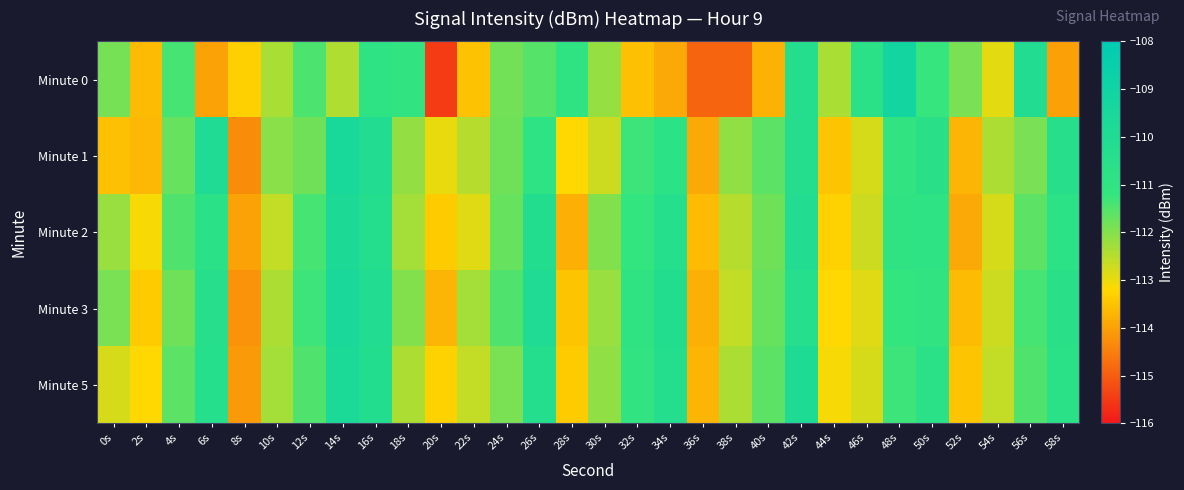

Between 54s and 56s, which series saw the biggest shift?

Minute 0